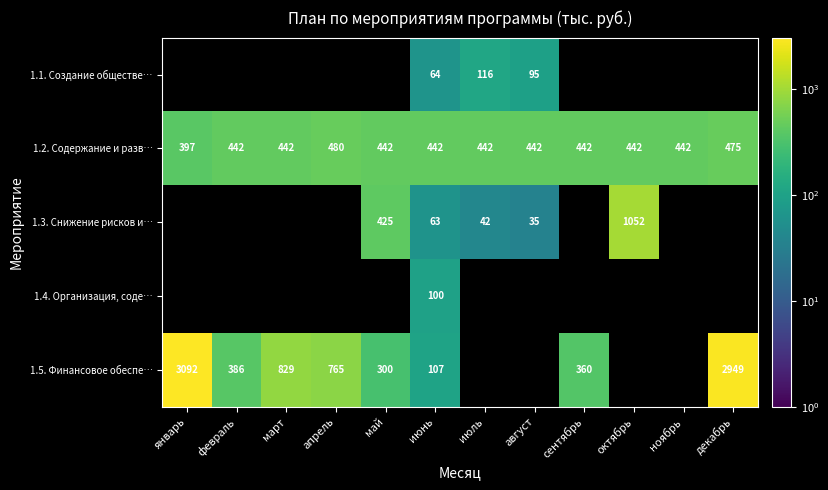

The value of 1.2. Содержание и разв… at июль is 442.0. True or false?

True